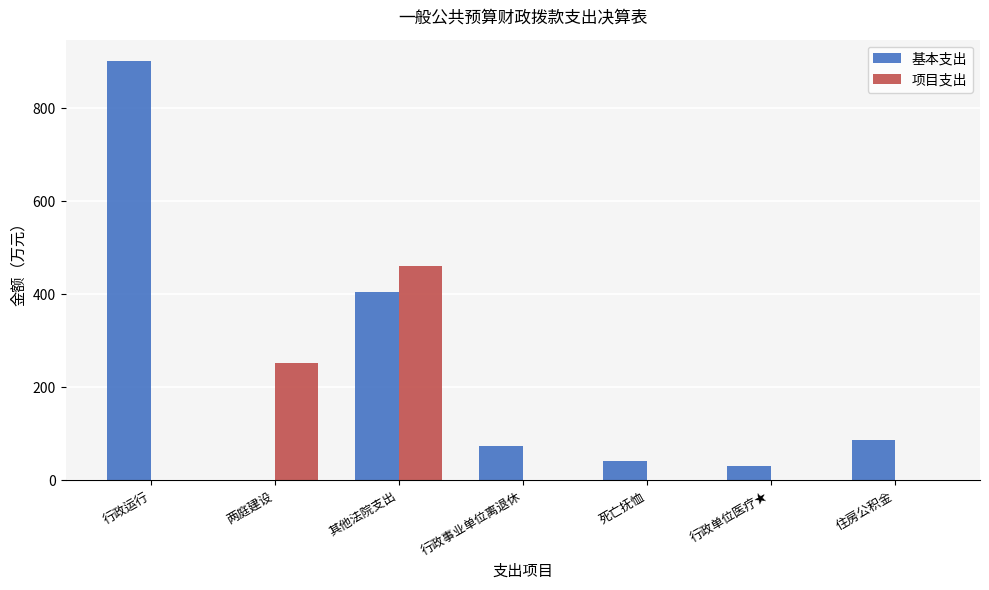

Which label corresponds to the largest value in the chart?

行政运行